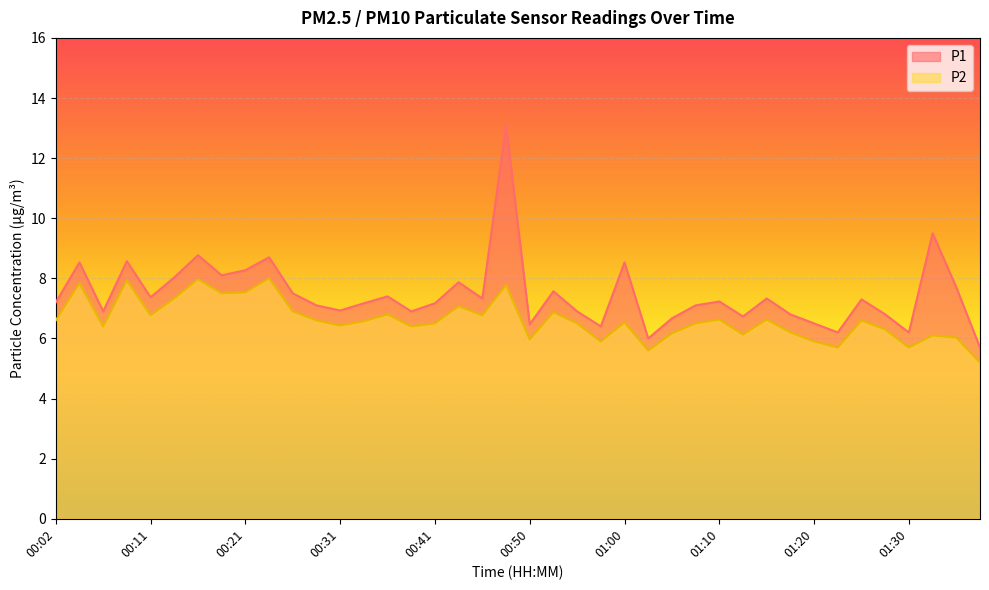

True or false: P1 has more than 0 interior local peaks.

True